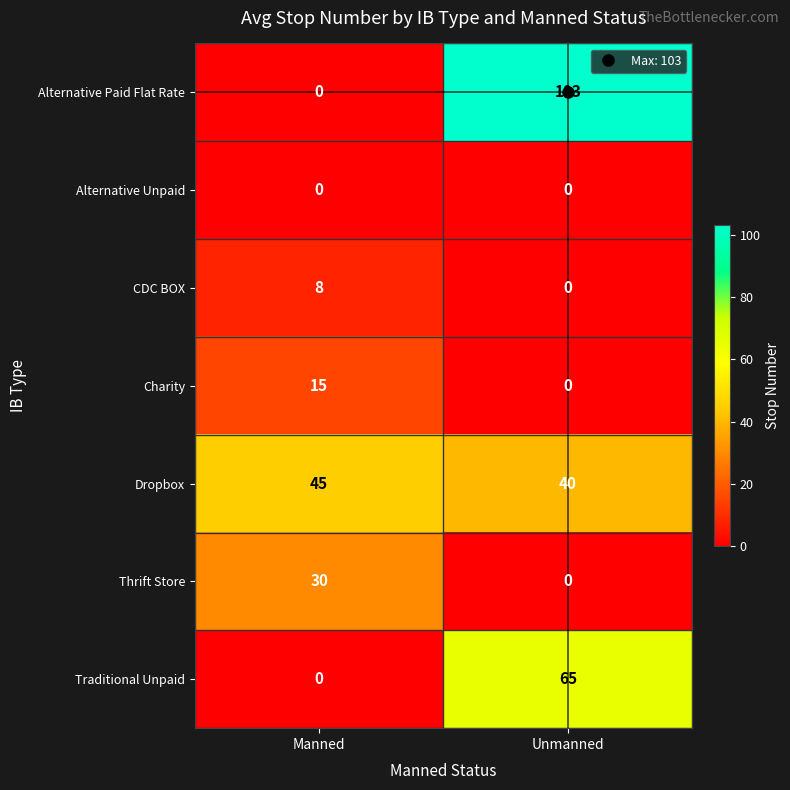

Which series has the widest spread of values?

Alternative Paid Flat Rate